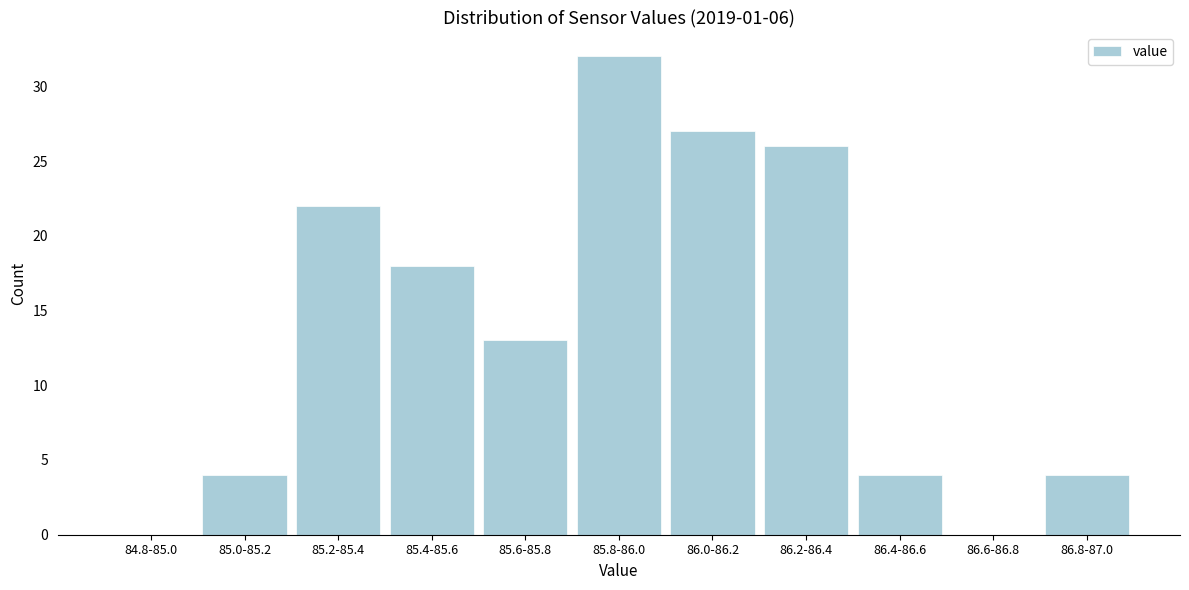

Reading right to left, what are all the values shown in this chart?

86.8-87.0=4	86.6-86.8=0	86.4-86.6=4	86.2-86.4=26	86.0-86.2=27	85.8-86.0=32	85.6-85.8=13	85.4-85.6=18	85.2-85.4=22	85.0-85.2=4	84.8-85.0=0